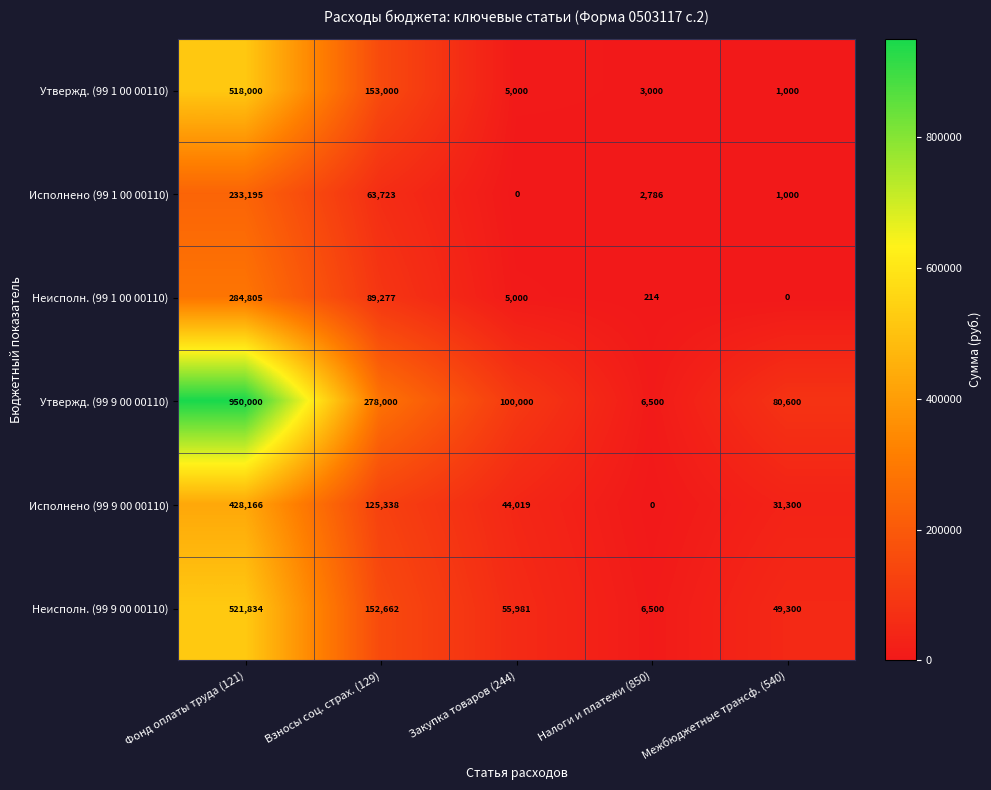

Which category has the lowest value in the Неисполн. (99 1 00 00110) series?

Межбюджетные трансф. (540)